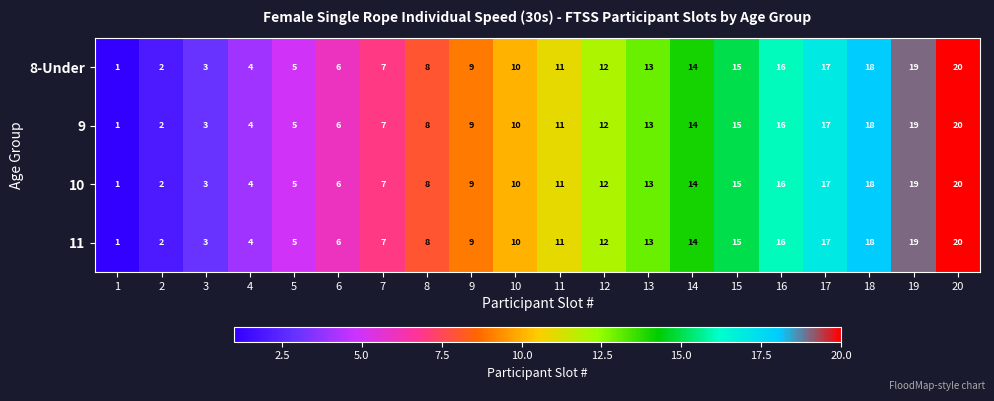

What is the difference between the 10 values at 20 and 15?

5